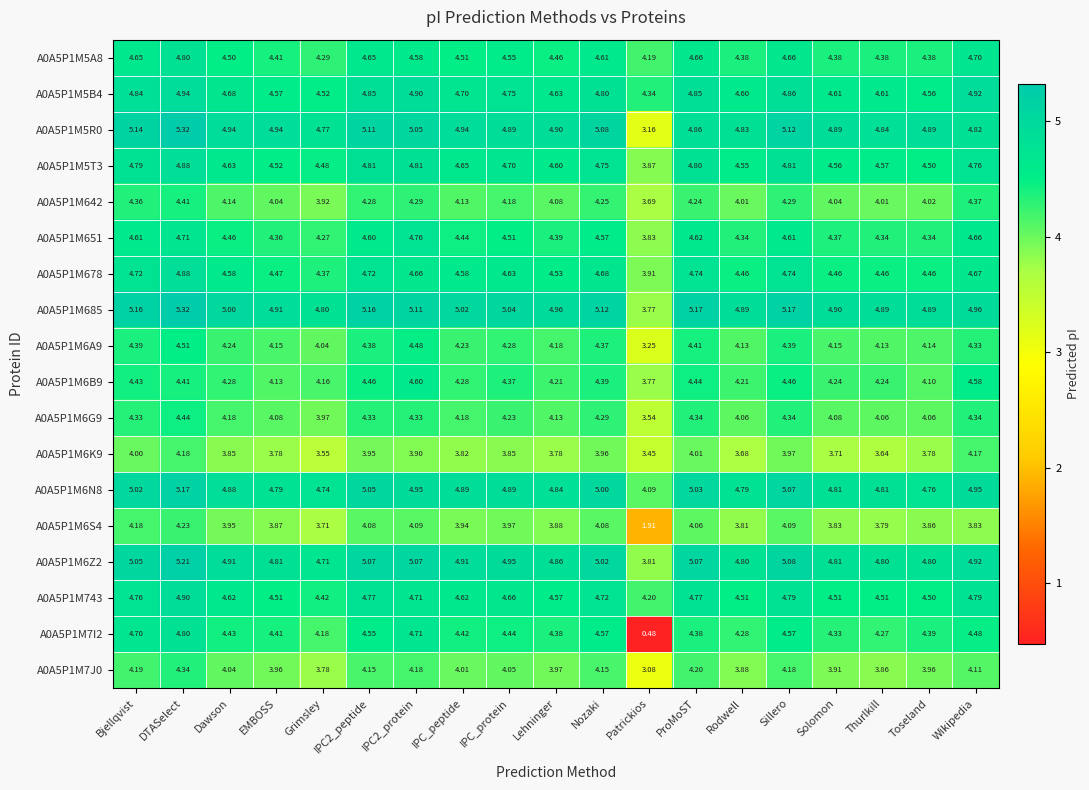

Where is A0A5P1M6Z2 nearest to the value 4?

Patrickios